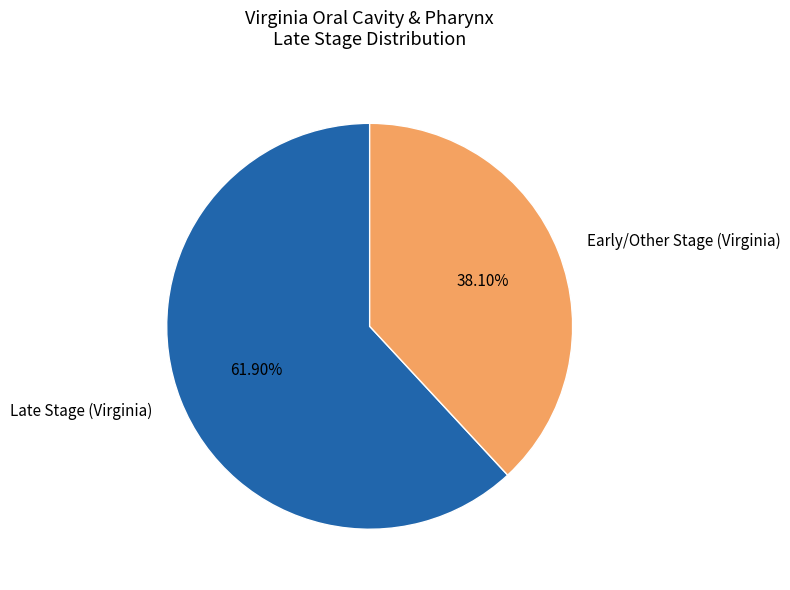

Count the number of slices in the pie.

2